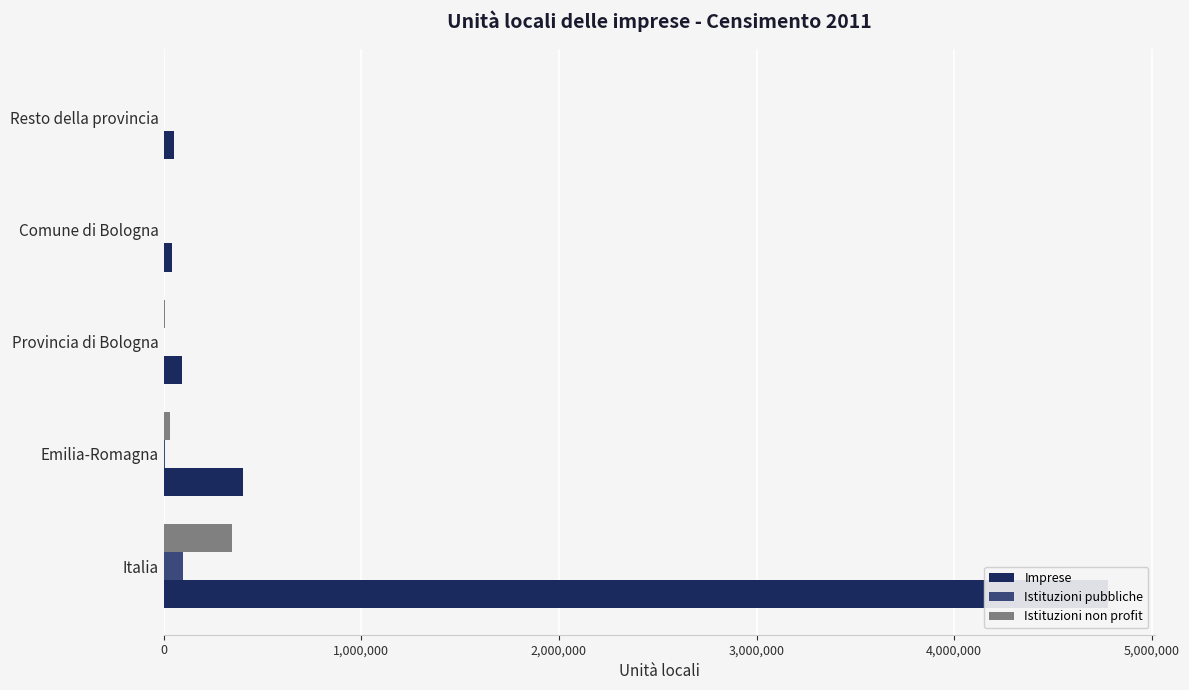

Is it true that Imprese equals 16991 at 3,000,000?

False